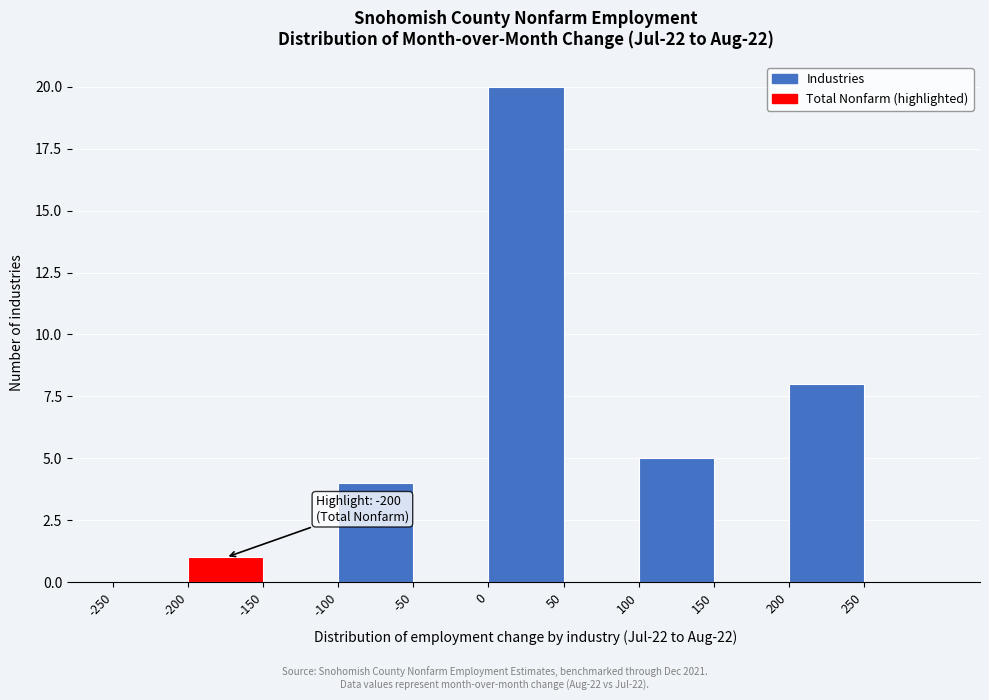

Over which range of the x-axis is the bar tallest?

0 to 50